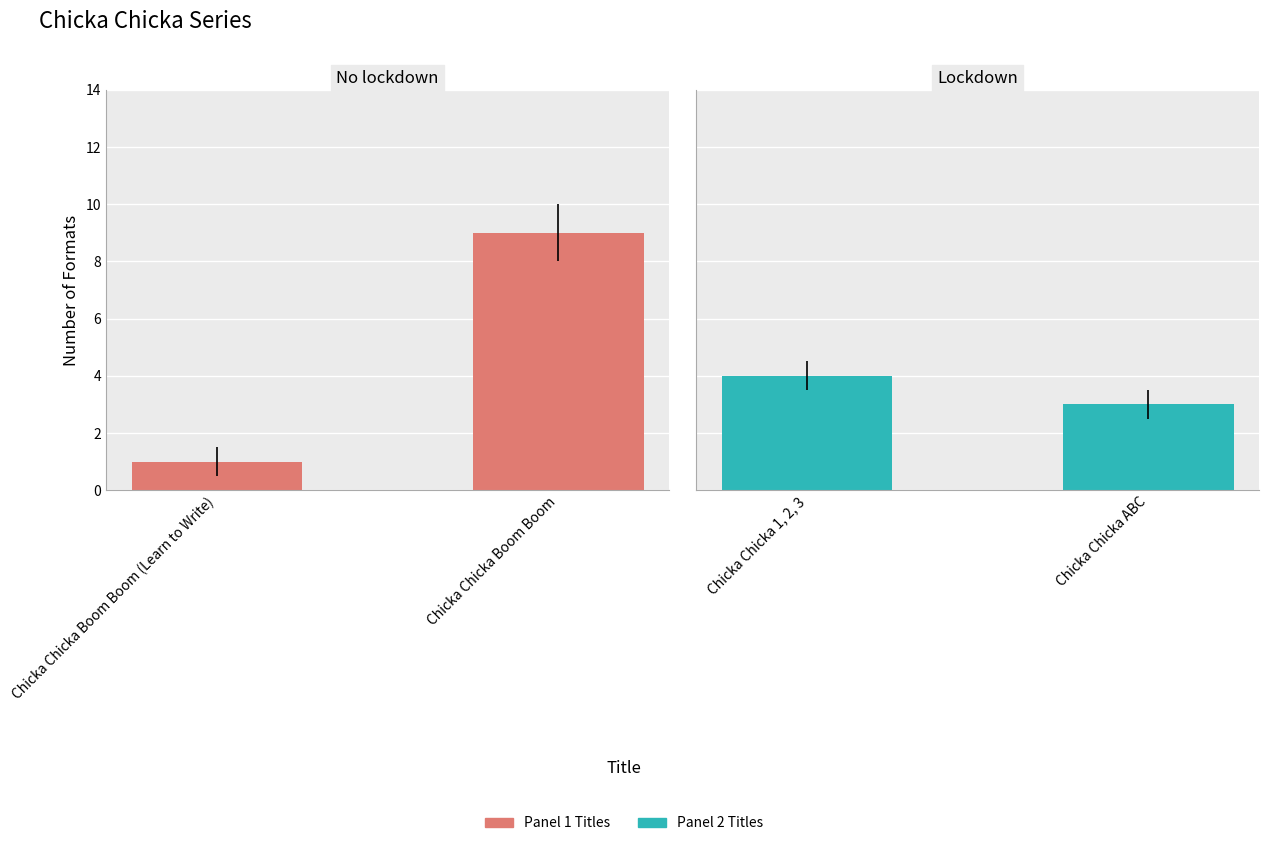

At which category does the chart reach its peak across all series?

Chicka Chicka Boom Boom